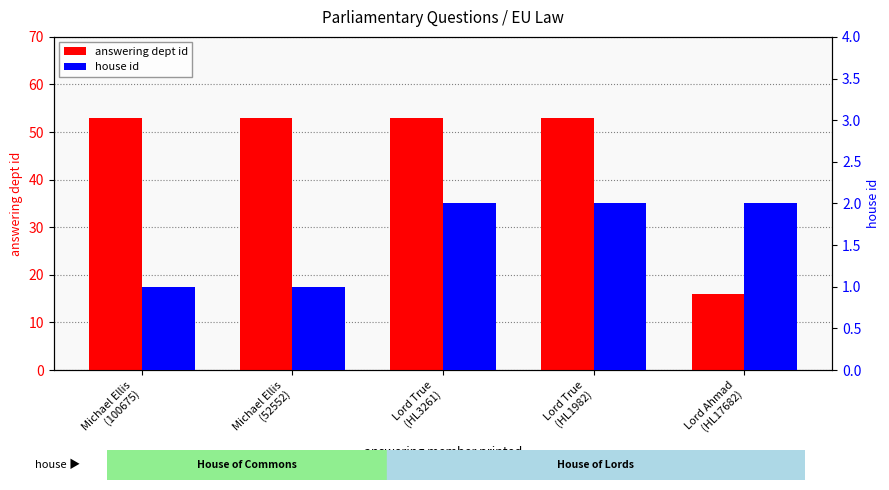

Which has a higher value, Michael Ellis
(52552) or Lord True
(HL3261)?

Michael Ellis
(52552)